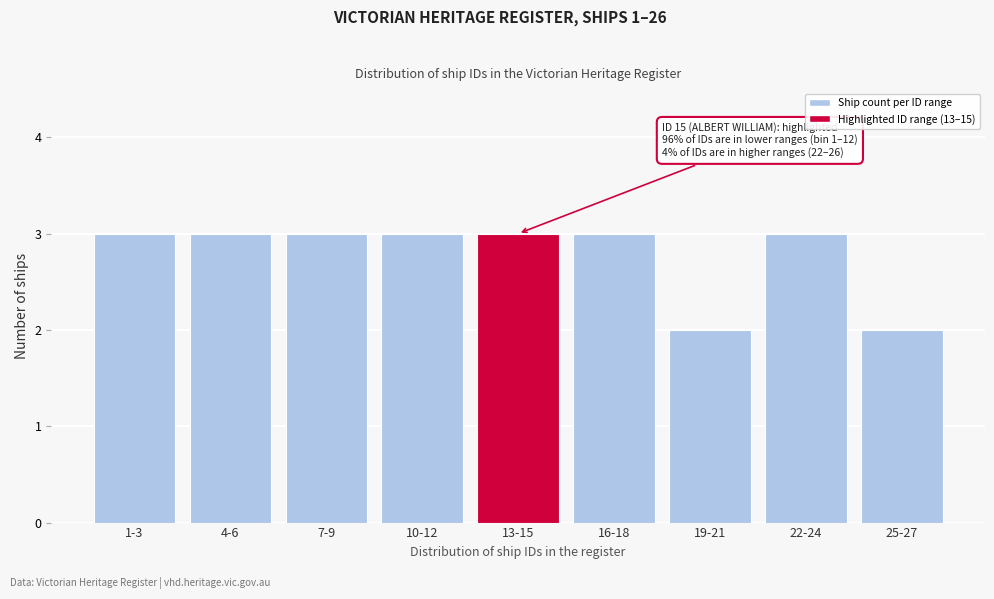

Reading left to right, transcribe all the data shown in this chart.

1-3=3	4-6=3	7-9=3	10-12=3	13-15=3	16-18=3	19-21=2	22-24=3	25-27=2